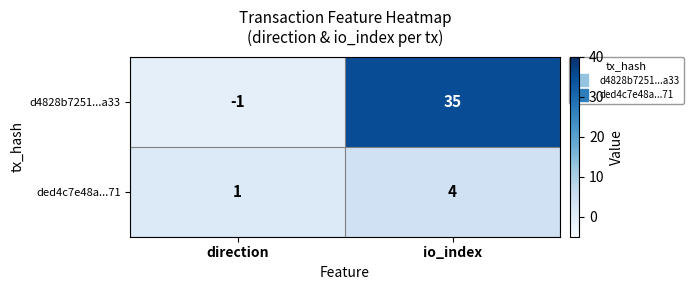

Reading left to right, list all the values displayed in this chart.

d4828b7251...a33: direction=-1	io_index=35
ded4c7e48a...71: direction=1	io_index=4